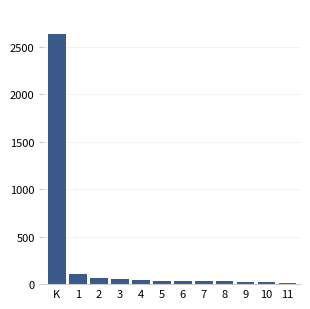

Which category has the highest value across all series?

K